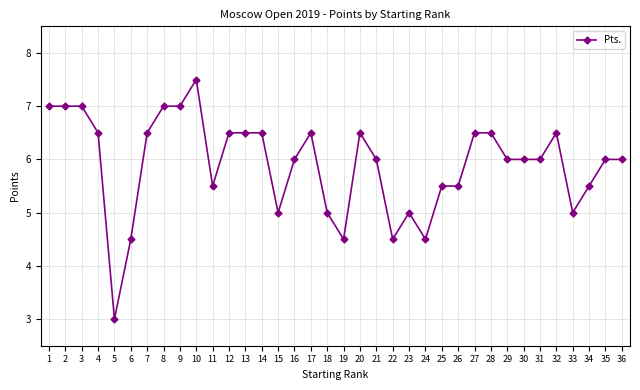

The chart shows a value of 8.5 at 13. True or false?

False